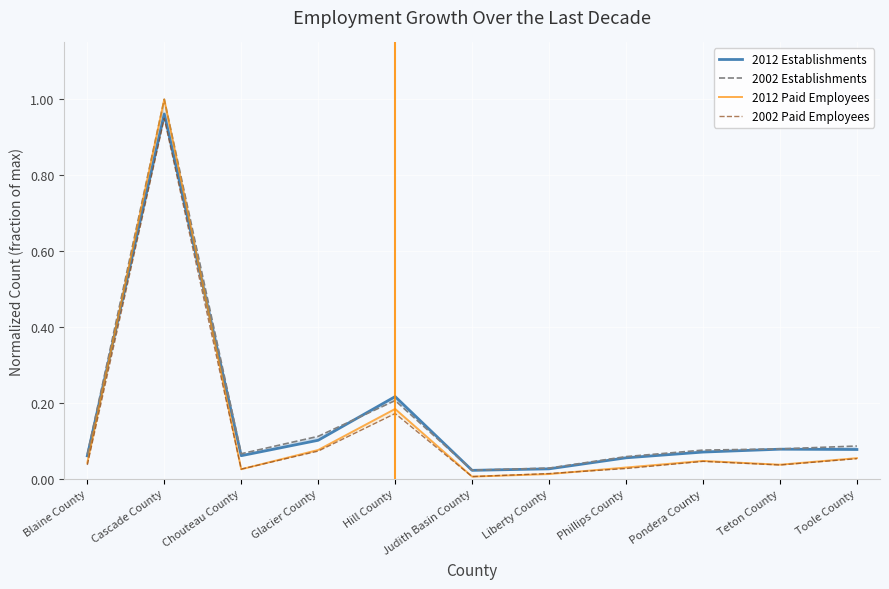

The 2002 Establishments series shows 0.2 at Hill County. True or false?

True